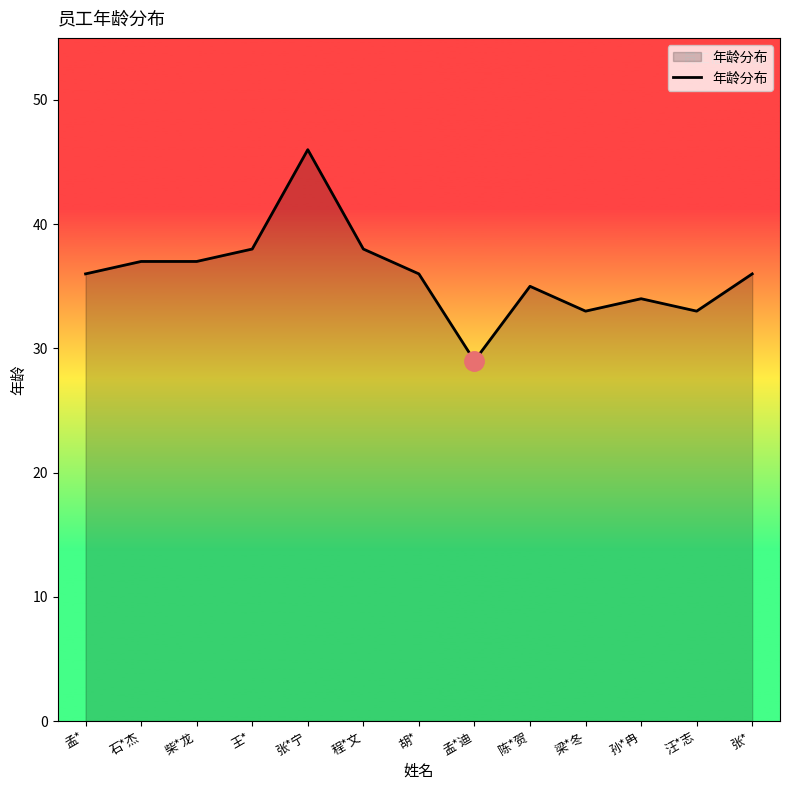

What is the difference between the maximum and minimum values?

17